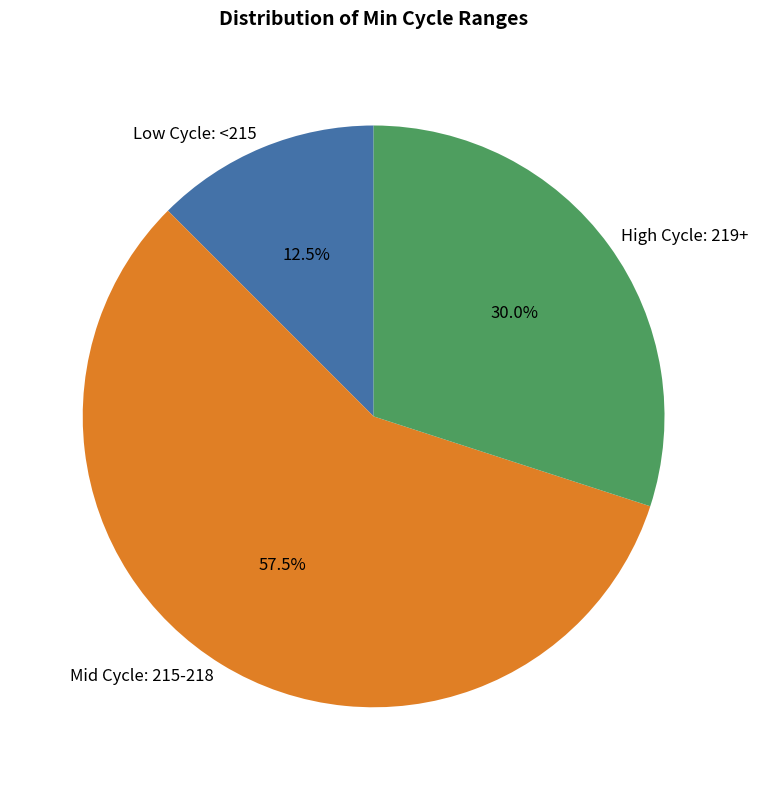

Count the number of slices in the pie.

3